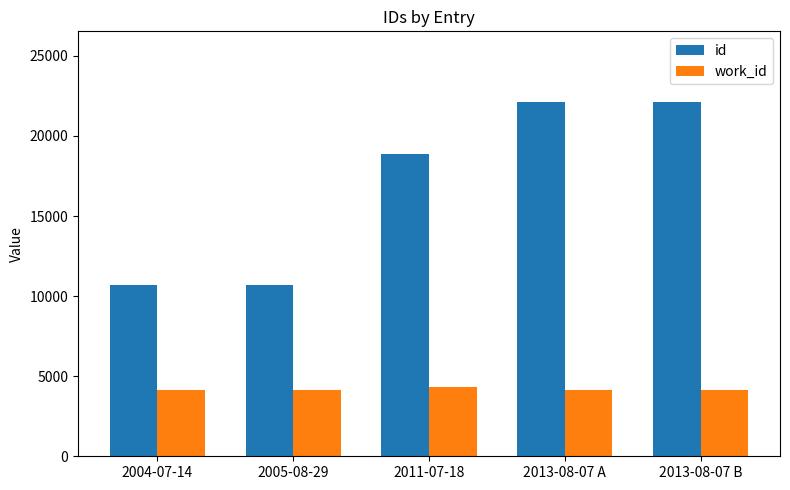

What is the spread (max minus min) of values at 2013-08-07 B?

17946